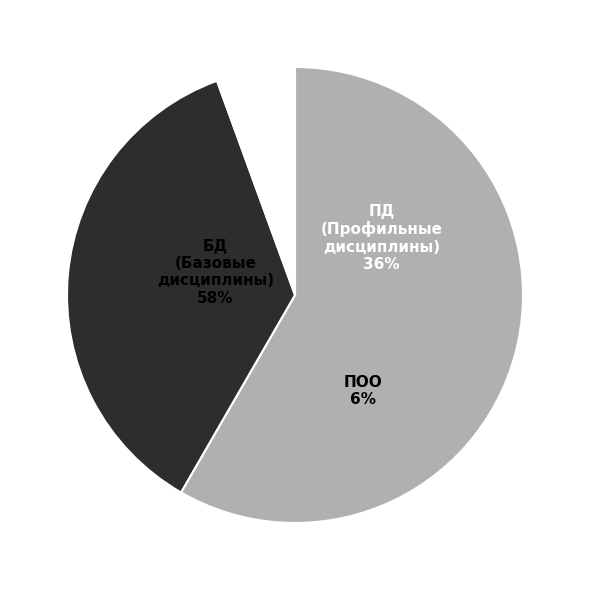

How many segments does this pie chart have?

3